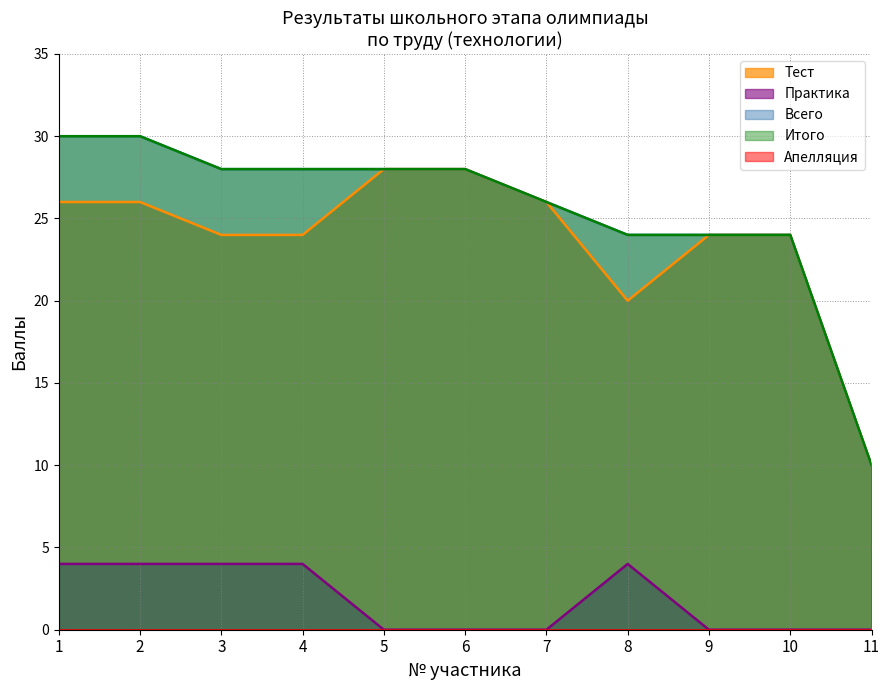

The Практика series shows -2 at 11. True or false?

False